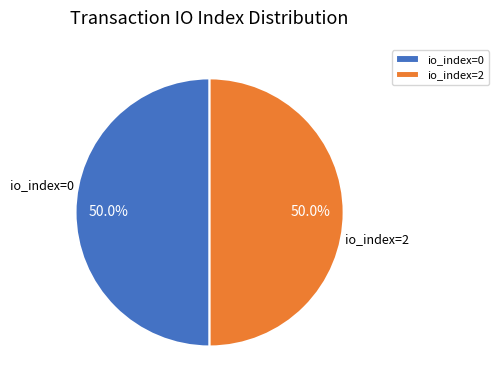

To the nearest percent, what percentage of the pie is io_index=2?

50%